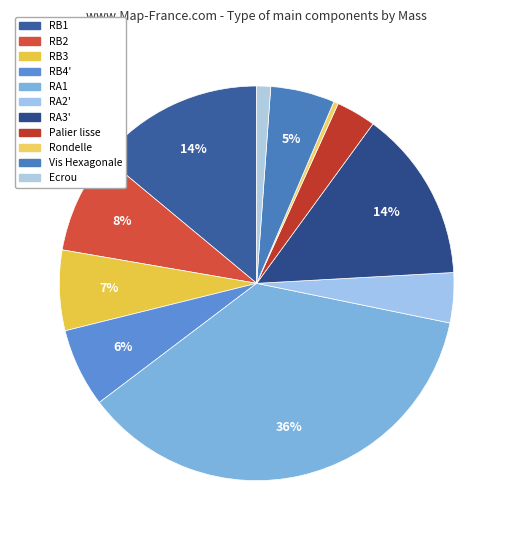

What is the total percentage of RB4' and Vis Hexagonale?

11.7%